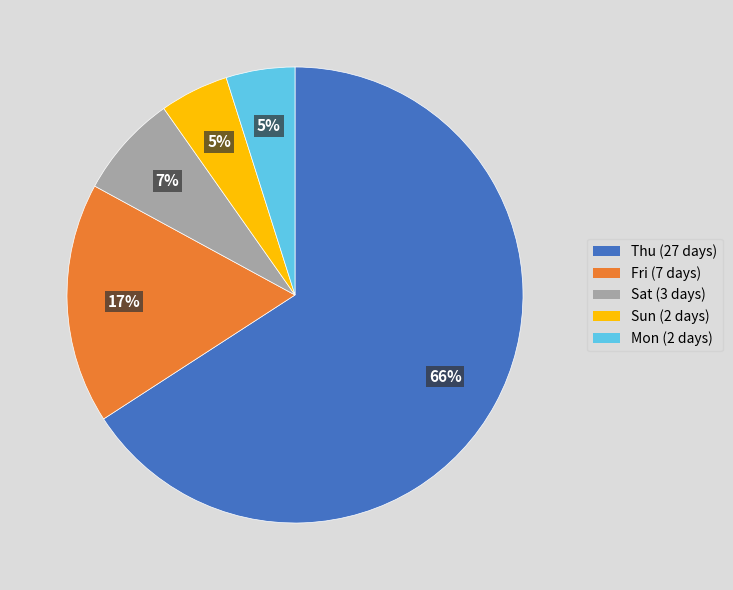

True or false: Thu accounts for 54% of the total.

False